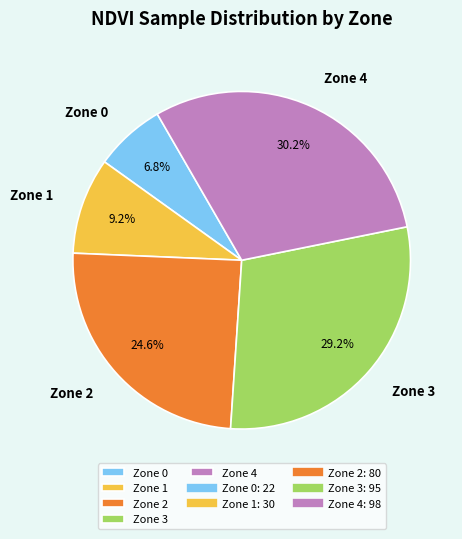

How many segments does this pie chart have?

5